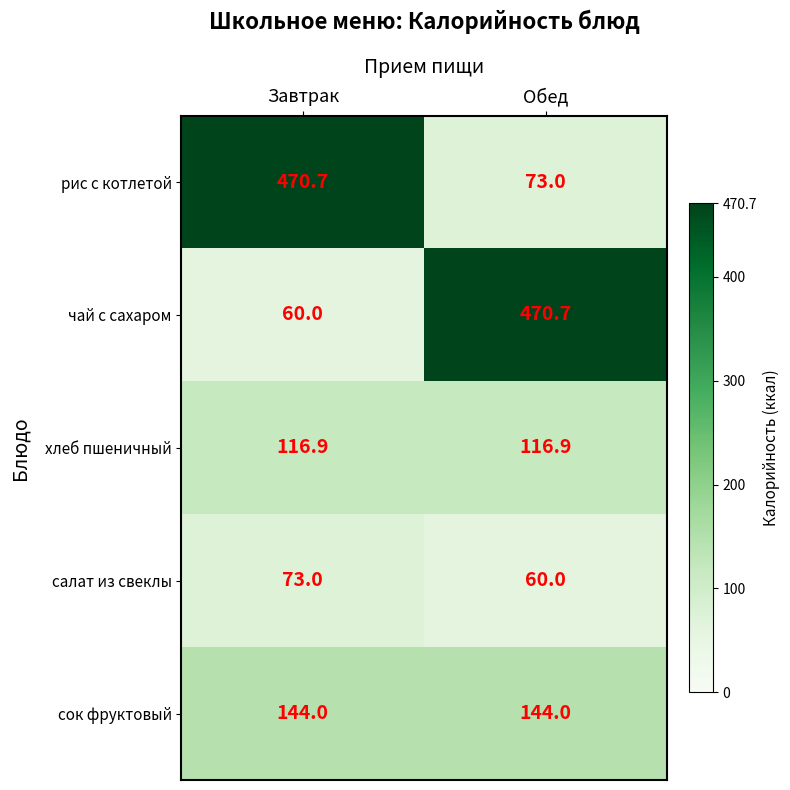

Count the number of data series in this chart.

5